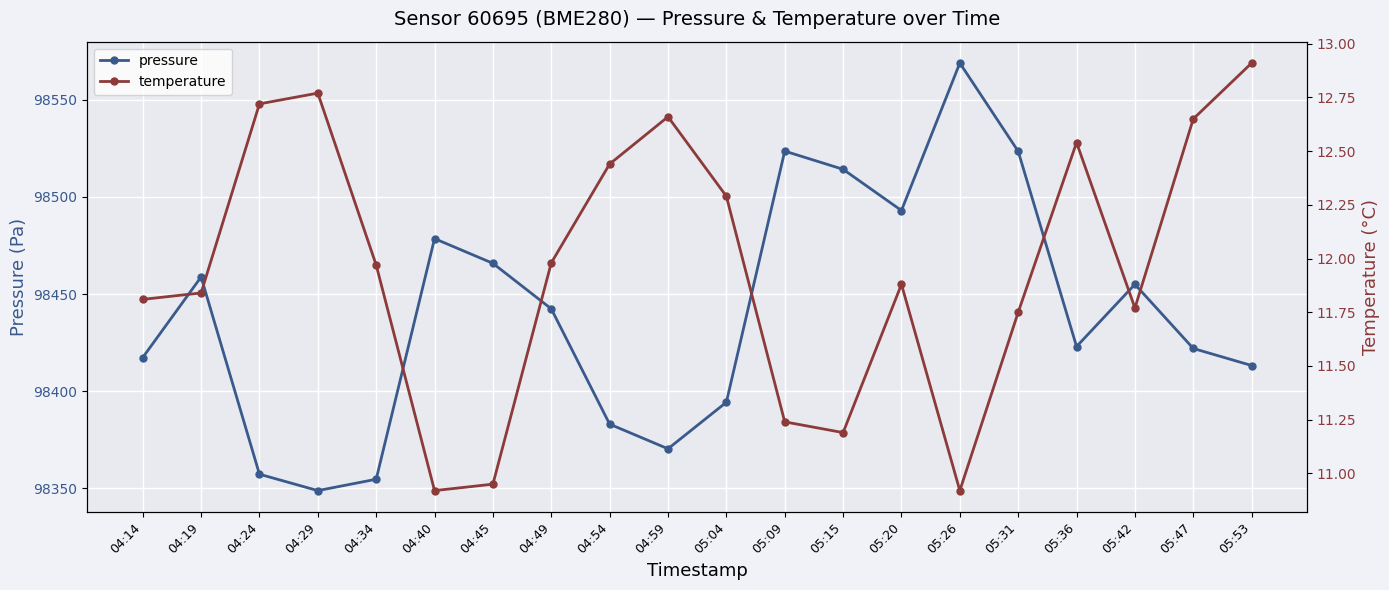

At which label is pressure closest to 98458?

04:19